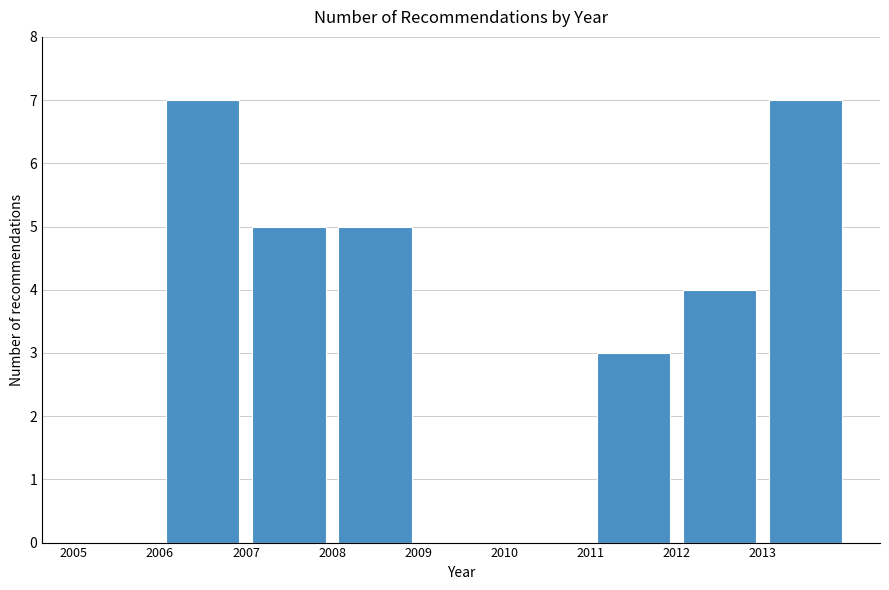

What is the height of the bar covering 2007 to 2008 on the x-axis? The values are not printed on the chart, so give them approximately, as read against the axis.

5